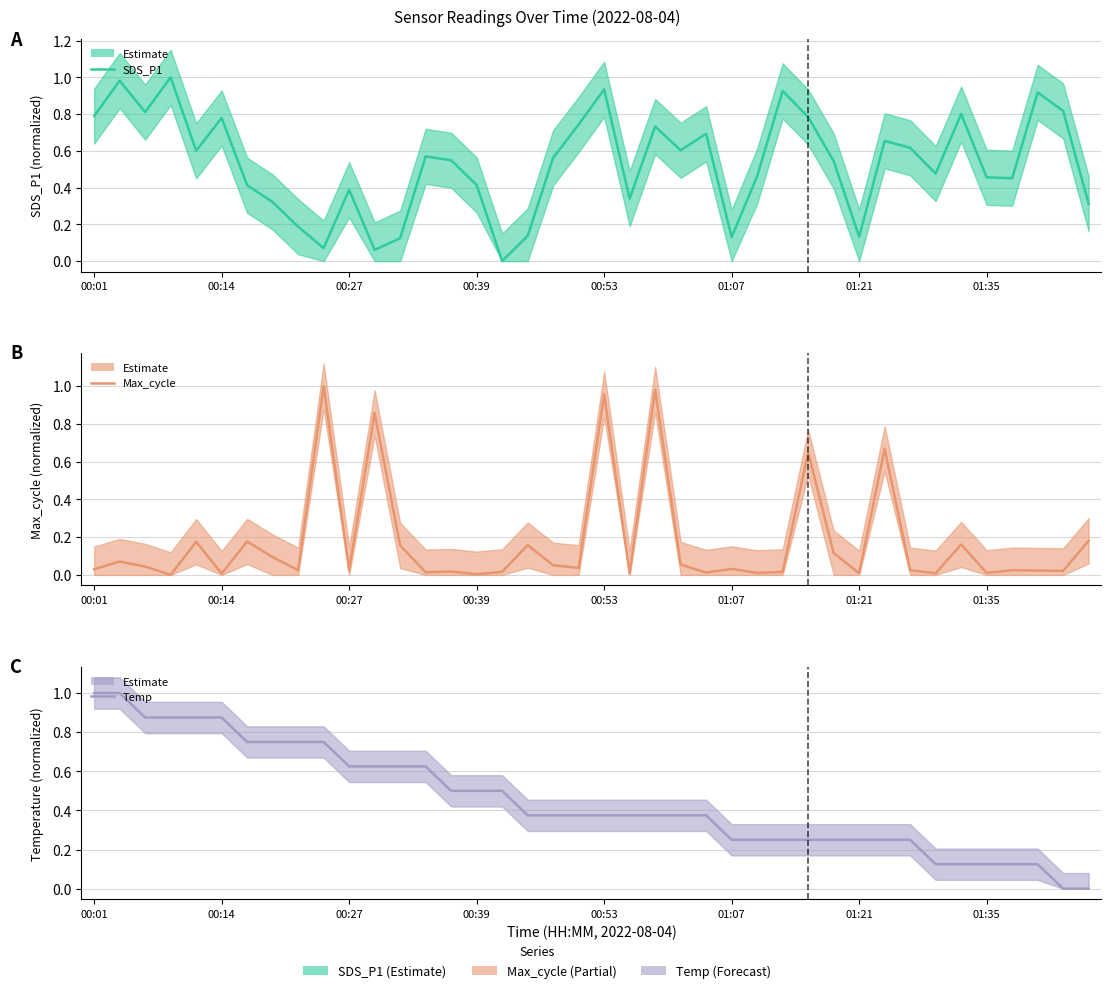

Between which two adjacent categories do Max_cycle and SDS_P1 first intersect?

8 and 9